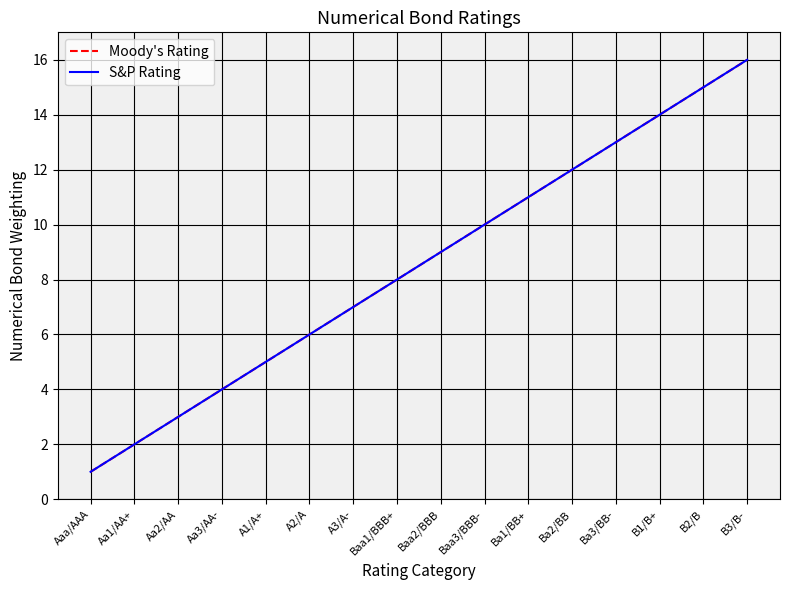

True or false: S&P Rating and Moody's Rating cross at least once.

False